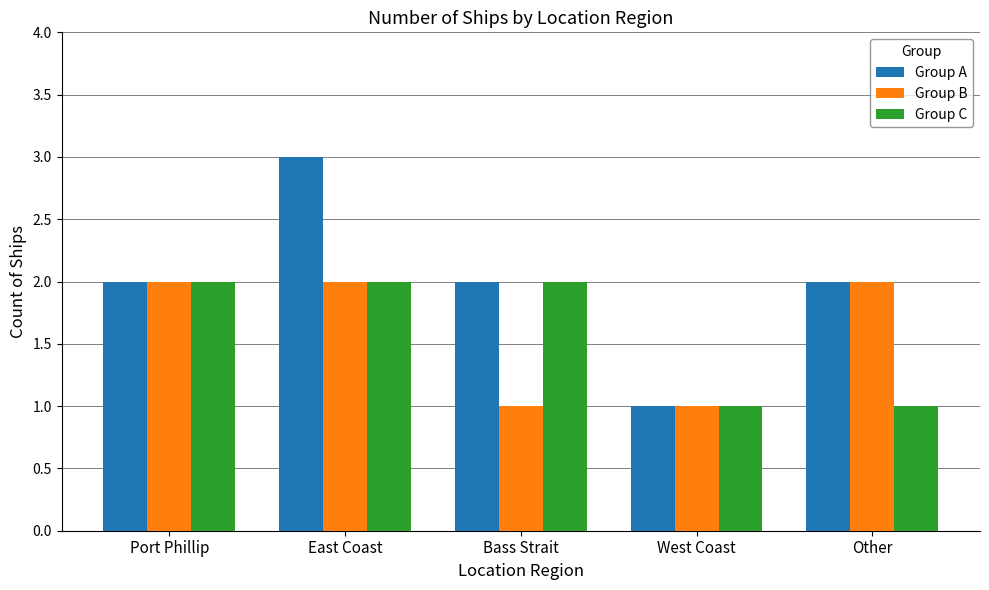

What is the highest value of the Group A series?

3